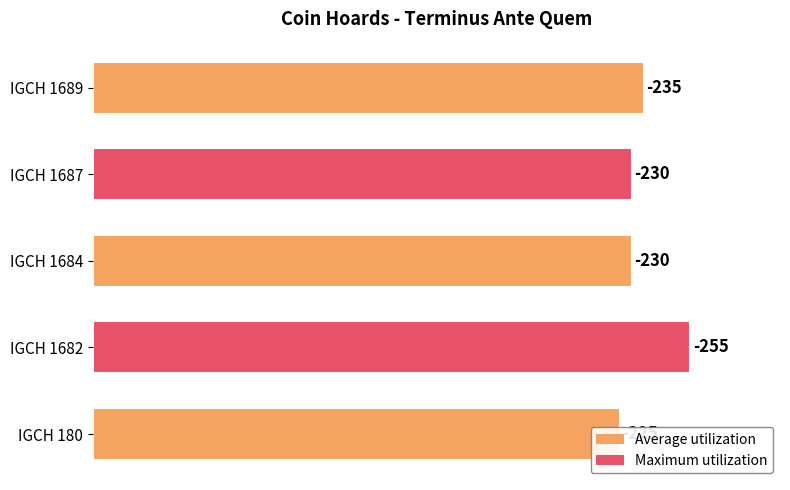

Are the bars horizontal?

Yes